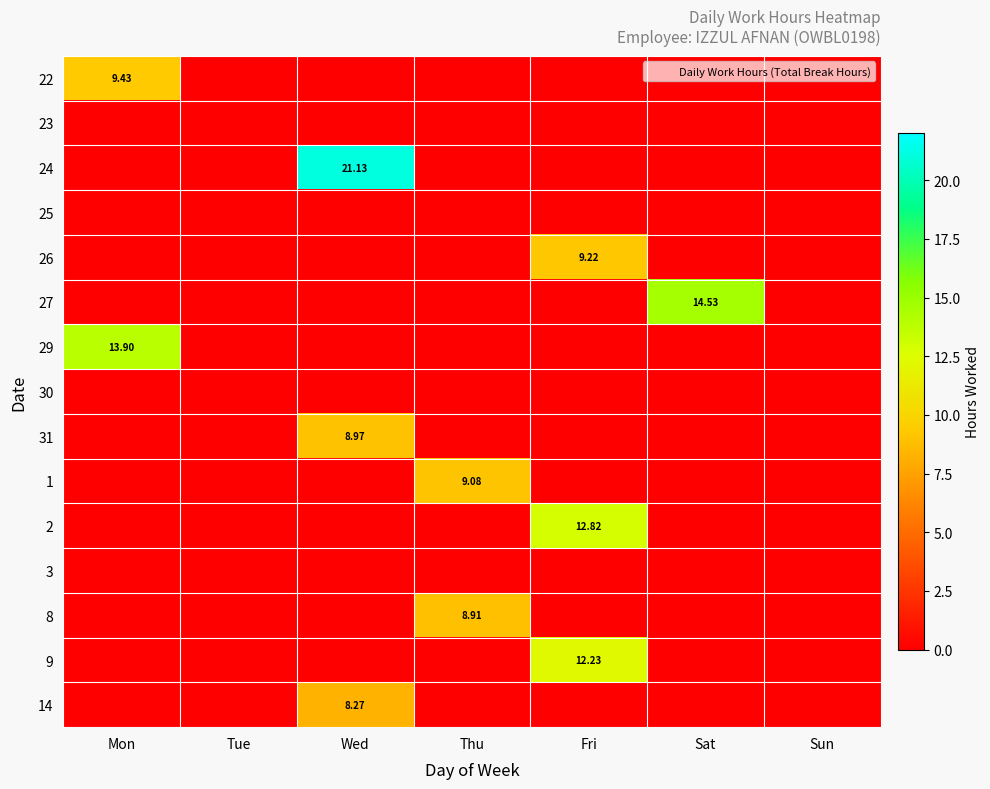

What is the greatest value displayed?

21.1